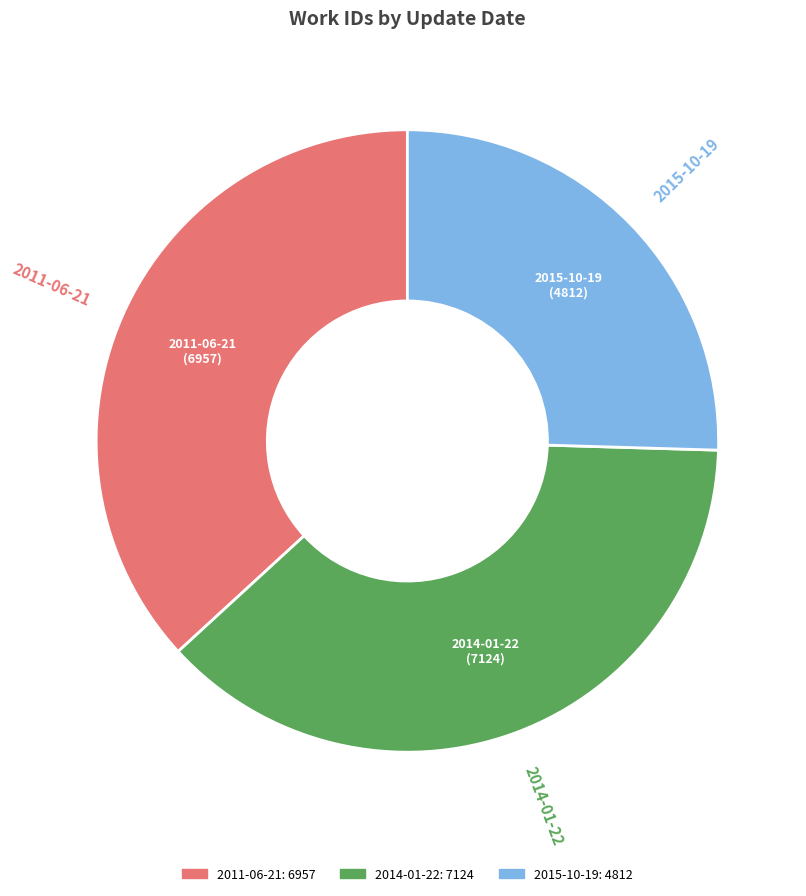

Combined, do 2011-06-21 and 2015-10-19 account for over 50%?

Yes